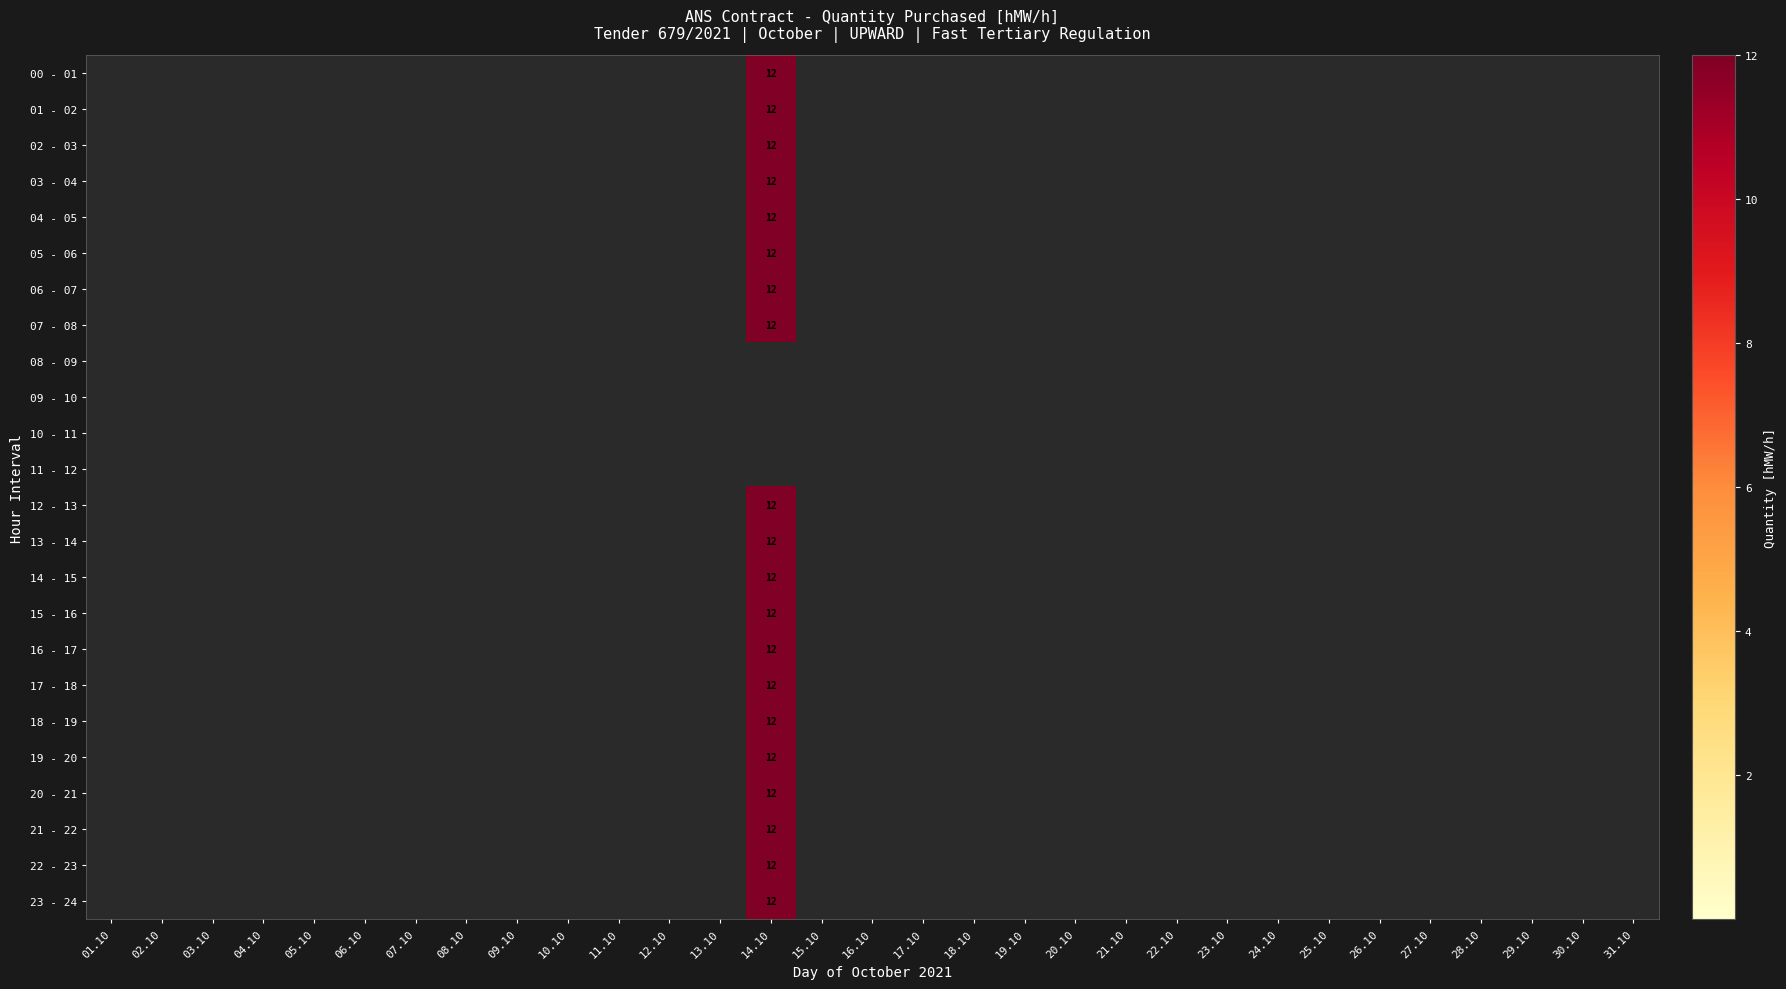

True or false: 00 - 01 has a value of 12 at 14.10.

True